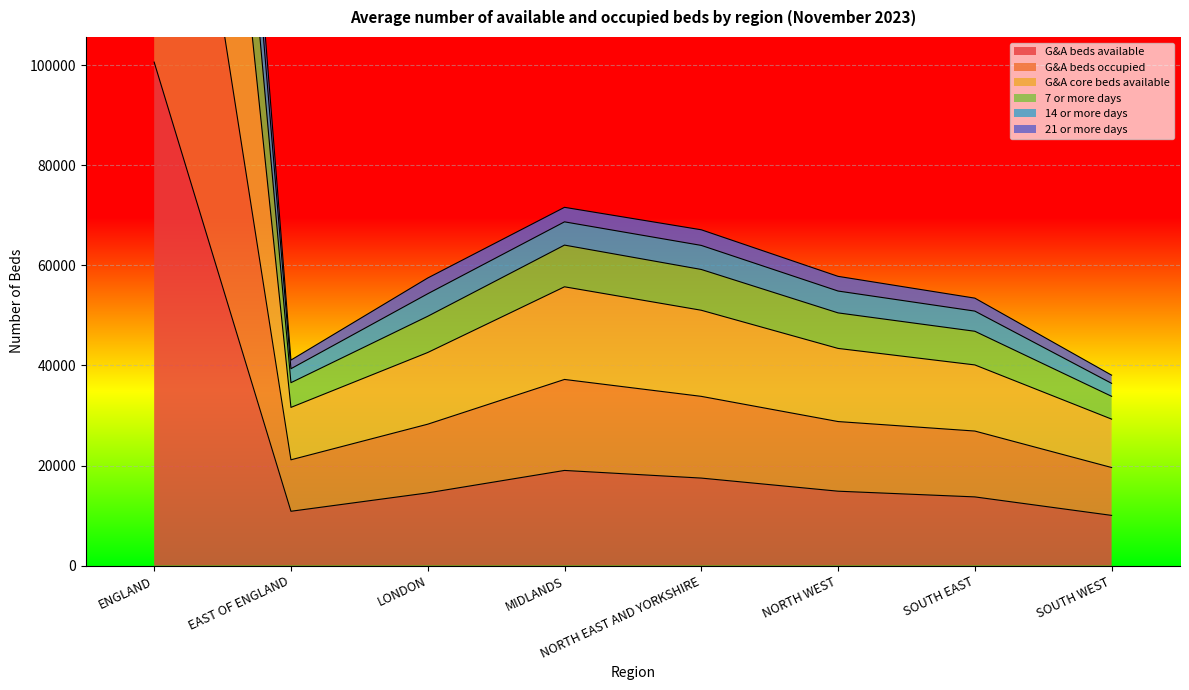

List the series in order of their peak value, highest first.

7 or more days, 14 or more days, 21 or more days, G&A core beds available, G&A beds occupied, G&A beds available